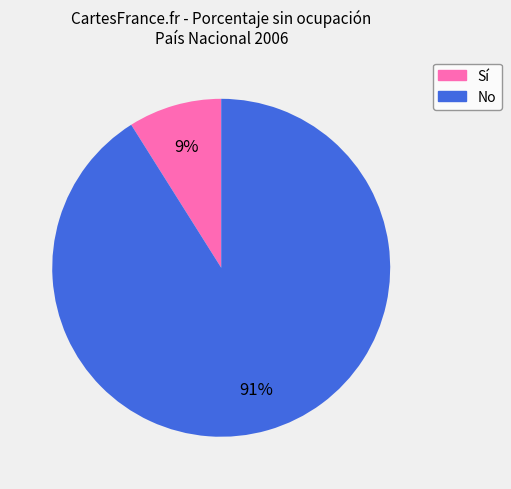

Combined, do No and Sí account for over 50%?

Yes